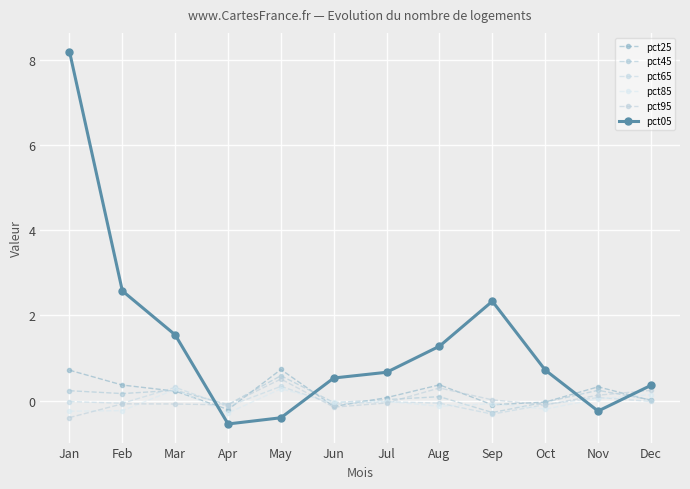

Count the number of categories in the chart.

12